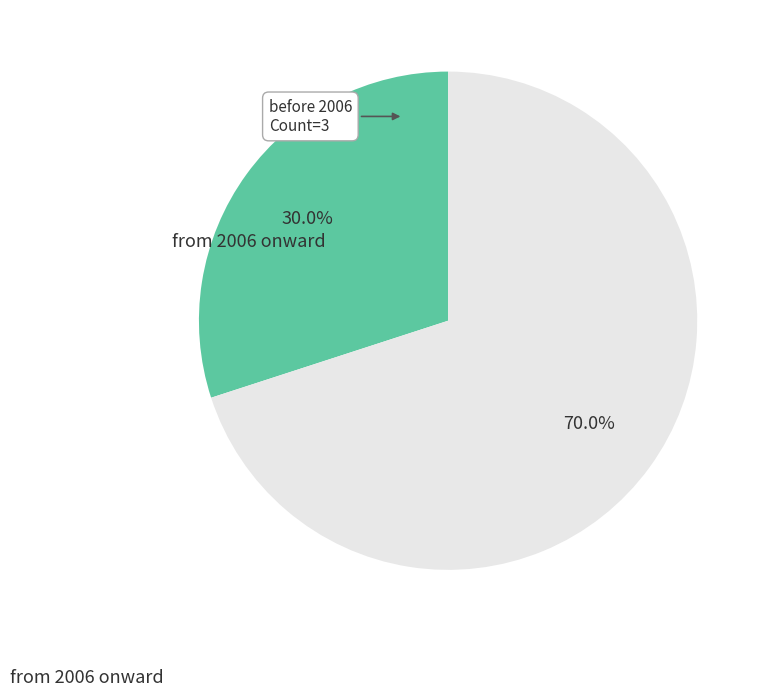

Is there a majority slice in this chart?

Yes